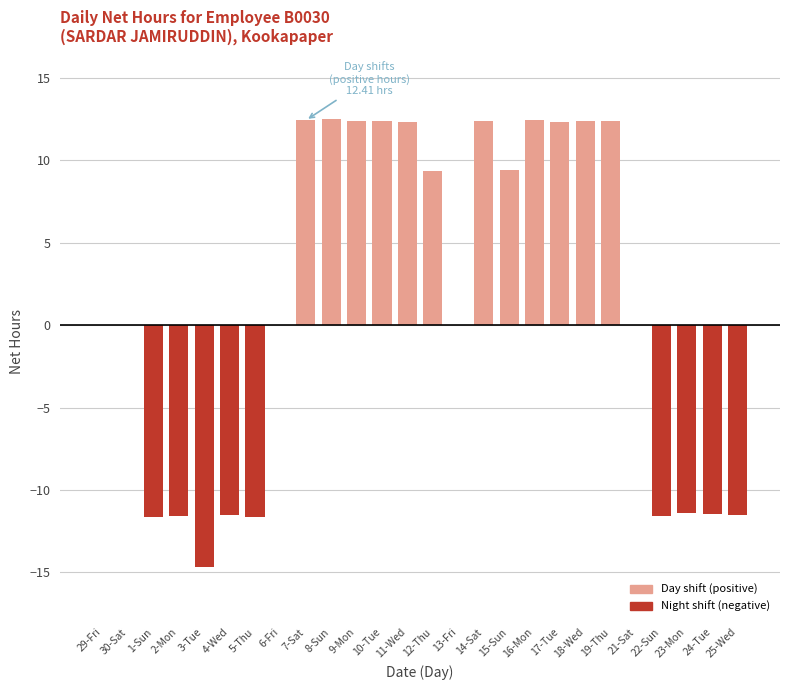

What is the ratio of the value at 18-Wed to the value at 11-Wed?

1.0